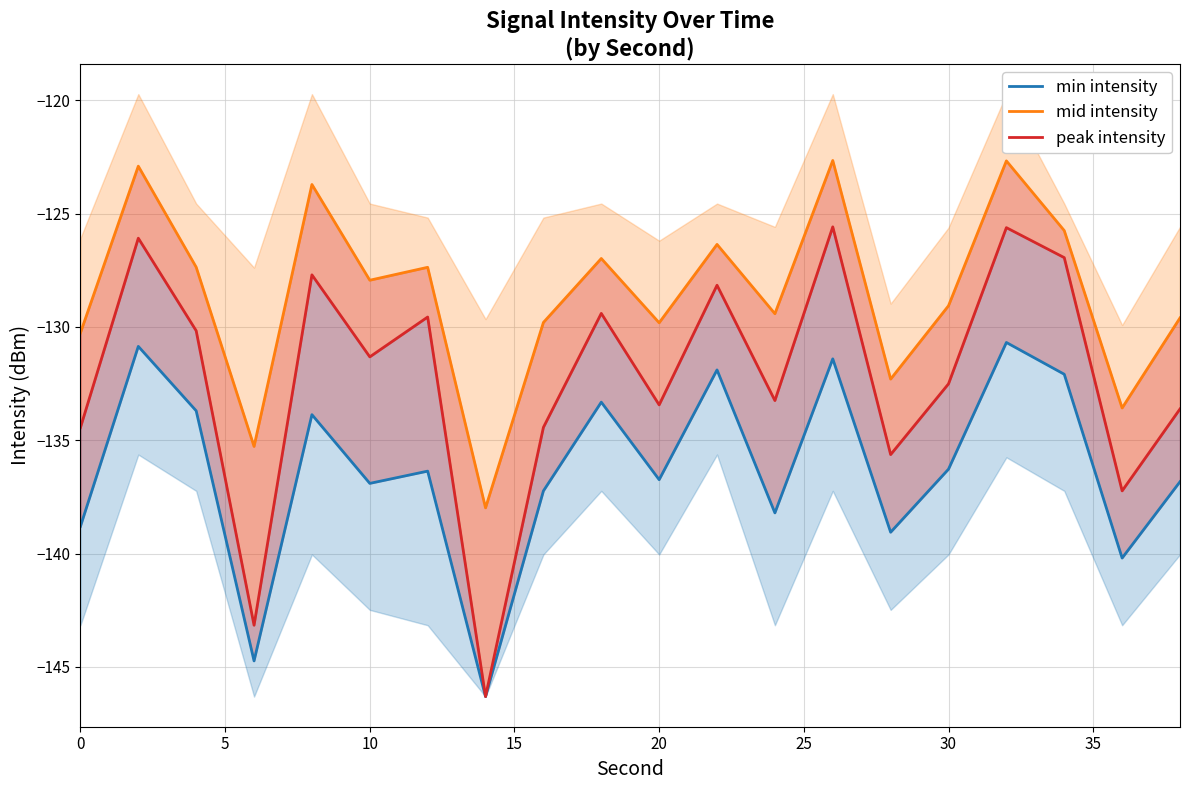

List the series in order of their overall mean, highest first.

mid intensity, peak intensity, min intensity